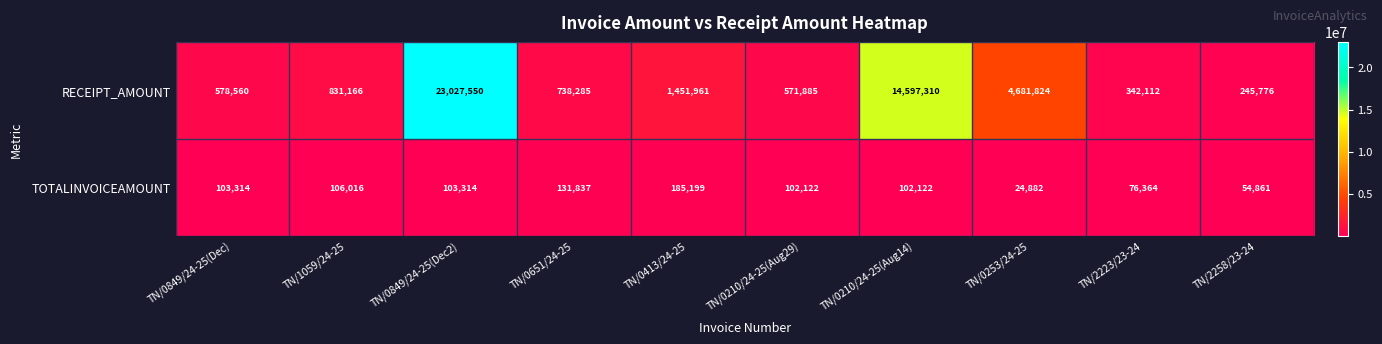

At which category is the sum across all series the highest?

TN/0849/24-25(Dec2)